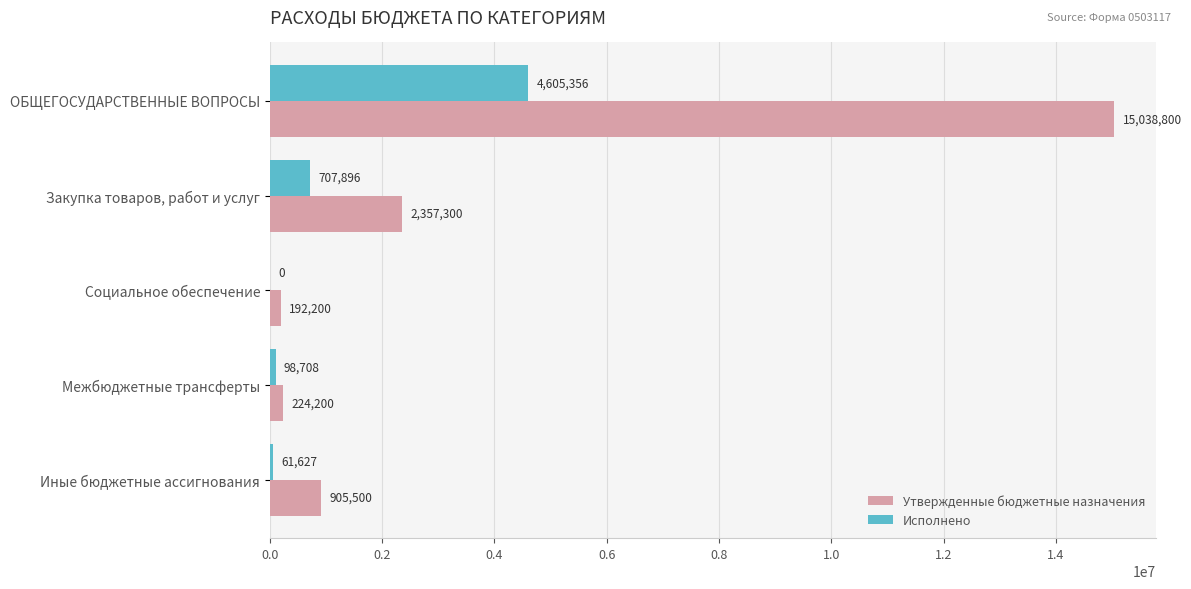

Is the value of Утвержденные бюджетные назначения at Иные бюджетные ассигнования greater than the value of Исполнено at Закупка товаров, работ и услуг?

Yes